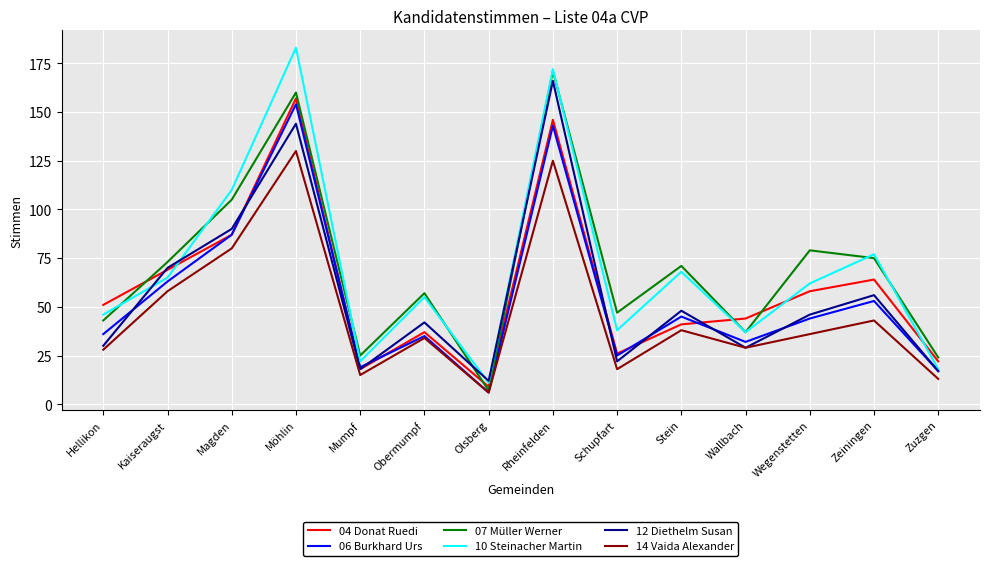

True or false: 10 Steinacher Martin and 14 Vaida Alexander cross at least once.

False